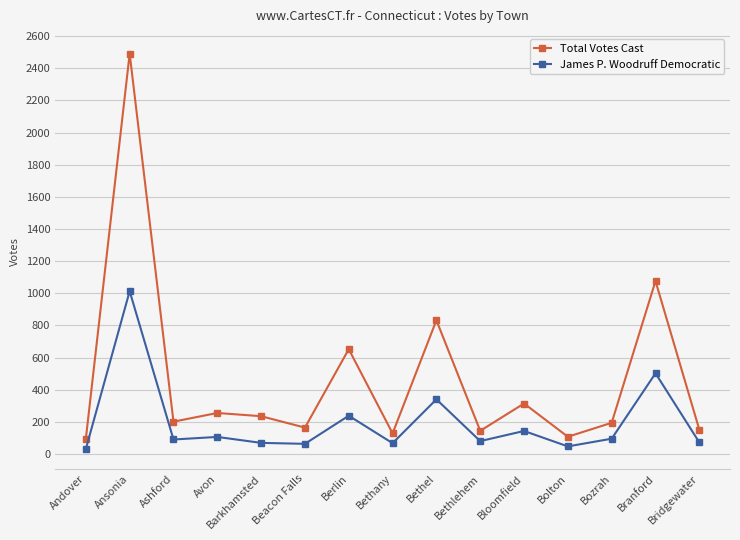

True or false: James P. Woodruff Democratic has a value of 63 at Beacon Falls.

True